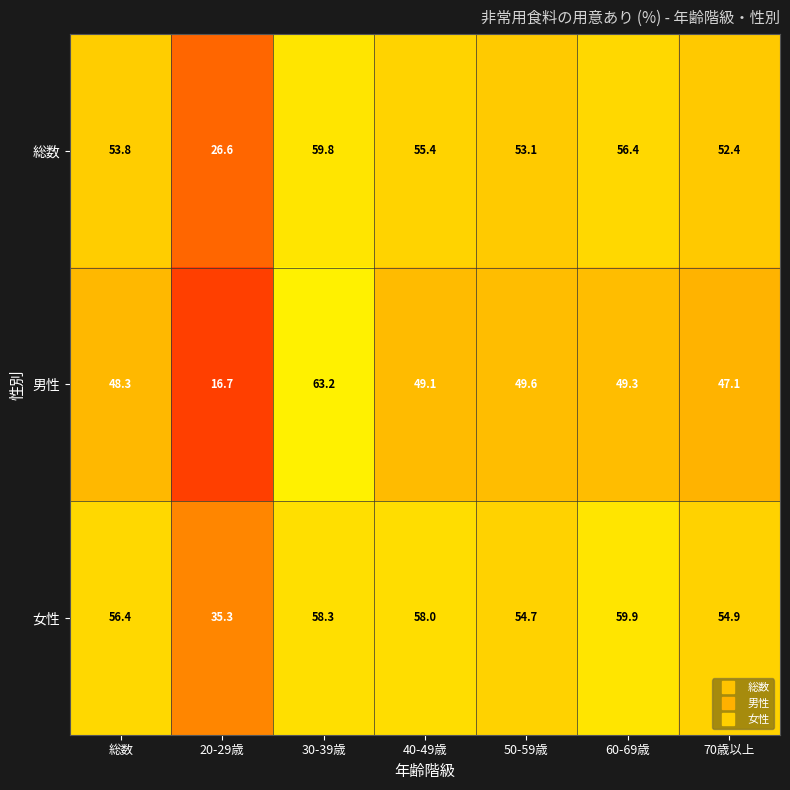

List the series in order of their peak value, lowest first.

総数, 女性, 男性